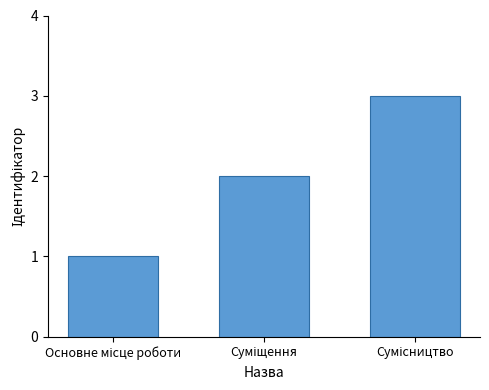

What is the greatest value displayed?

3